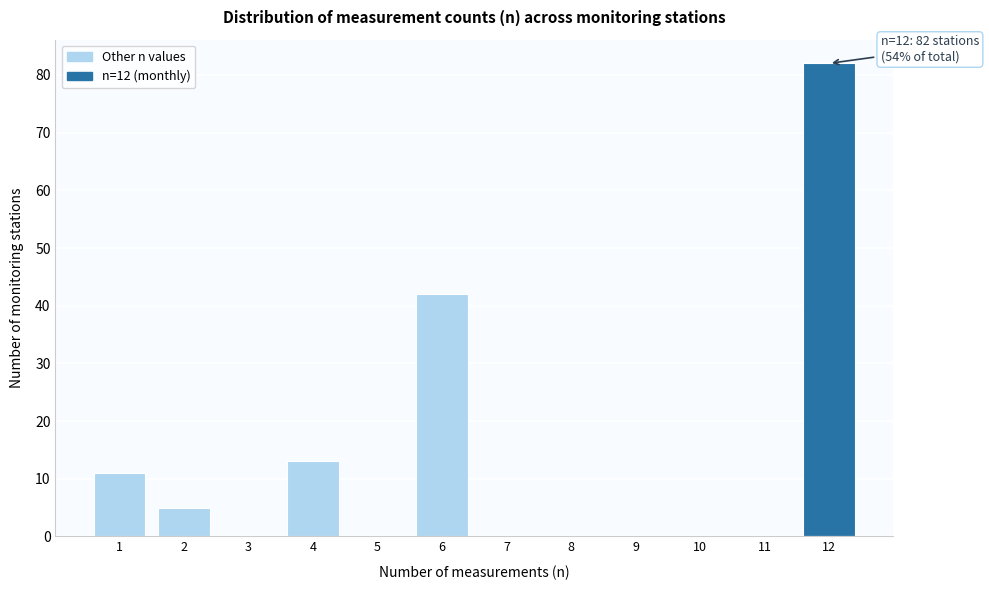

Reading left to right, list all the values displayed in this chart.

1=11	2=5	3=0	4=13	5=0	6=42	7=0	8=0	9=0	10=0	11=0	12=82